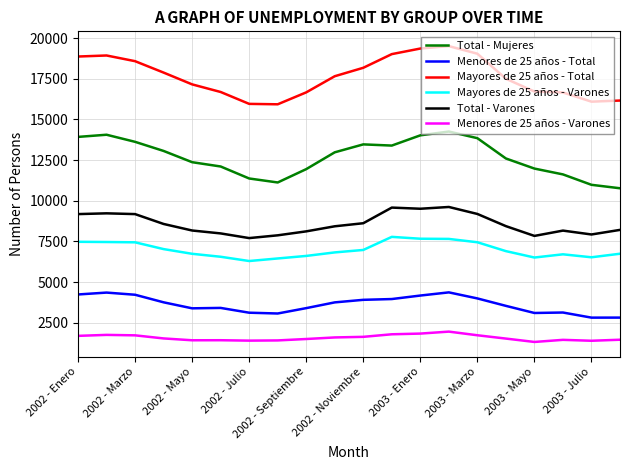

Is this an area chart (filled region under the line)?

No